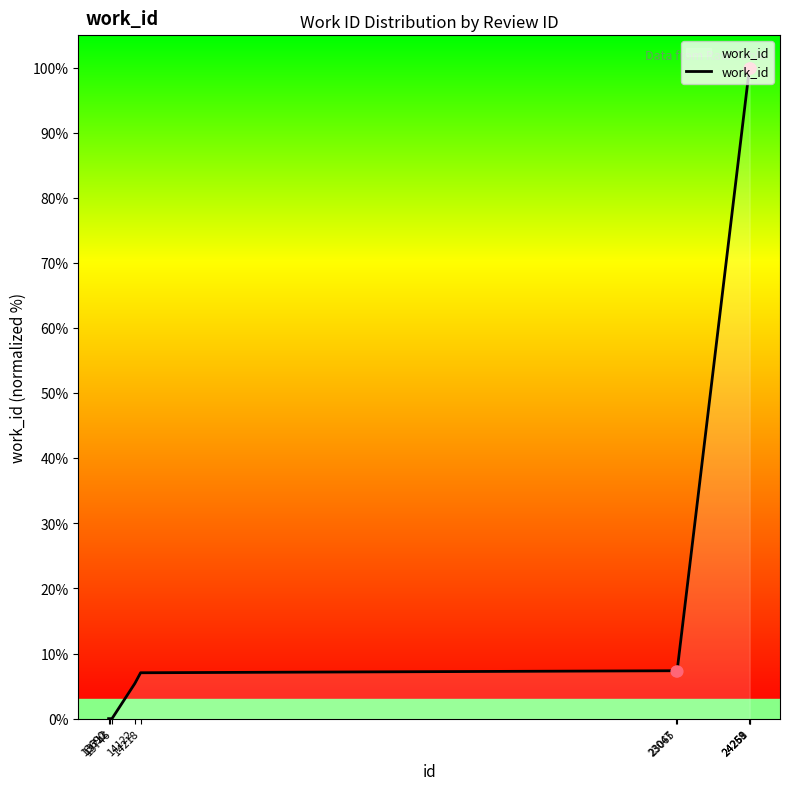

Which has a higher value, 13712 or 23047?

23047